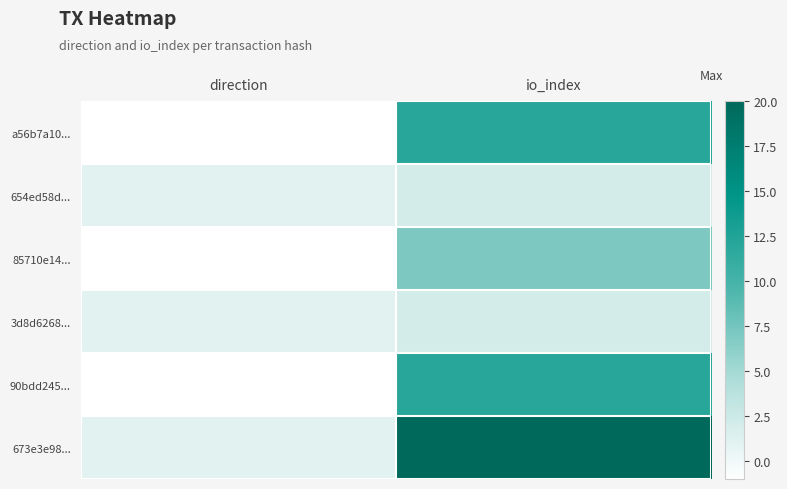

List the series in order of their peak value, lowest first.

654ed58d..., 3d8d6268..., 85710e14..., a56b7a10..., 90bdd245..., 673e3e98...